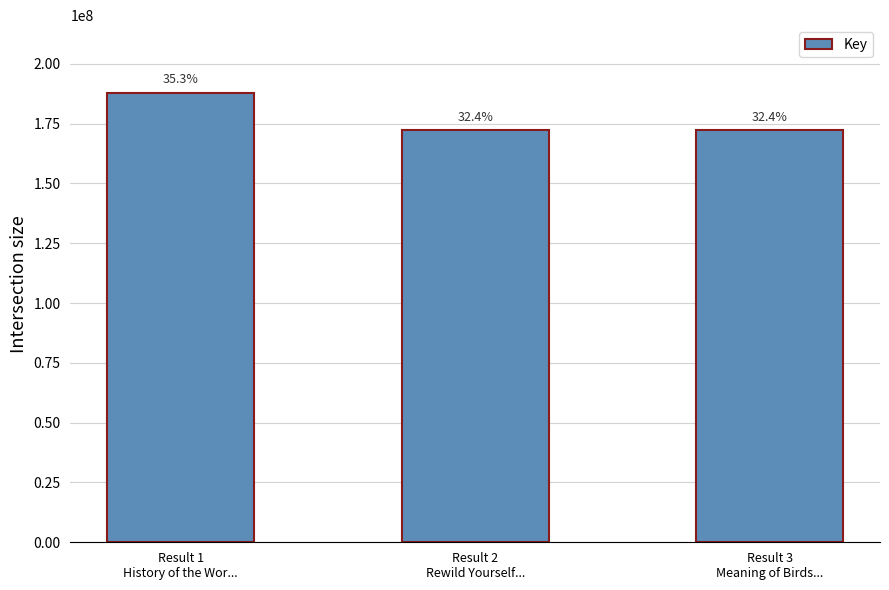

How many bars are there in total?

3